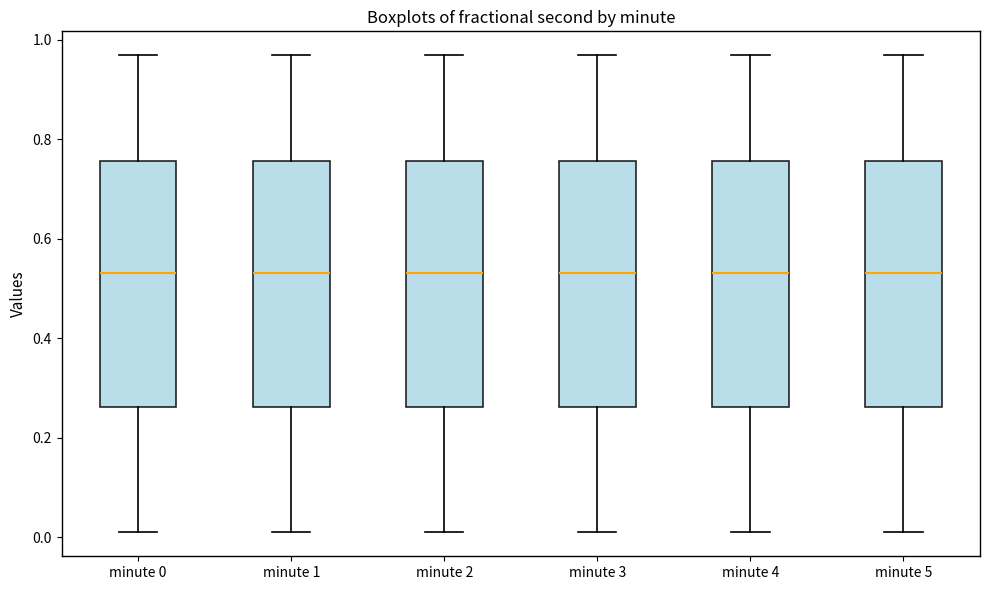

Where does the median line of the box for minute 0 sit on the y-axis? The values are not printed on the chart, so give them approximately, as read against the axis.

0.54